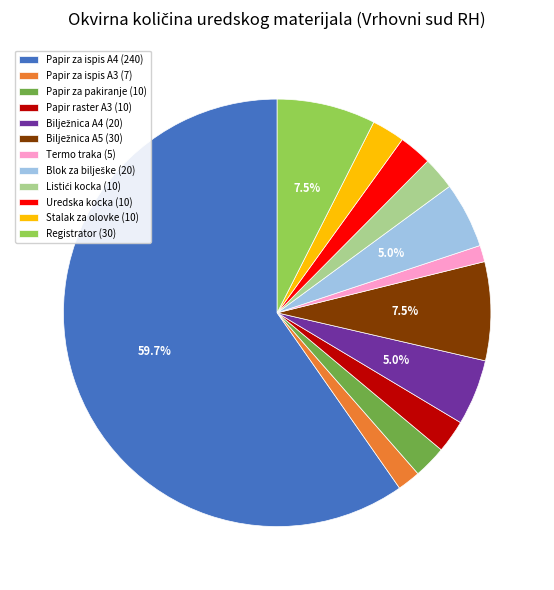

What percentage is the Papir raster A3 (10) slice, to the nearest percent?

2%